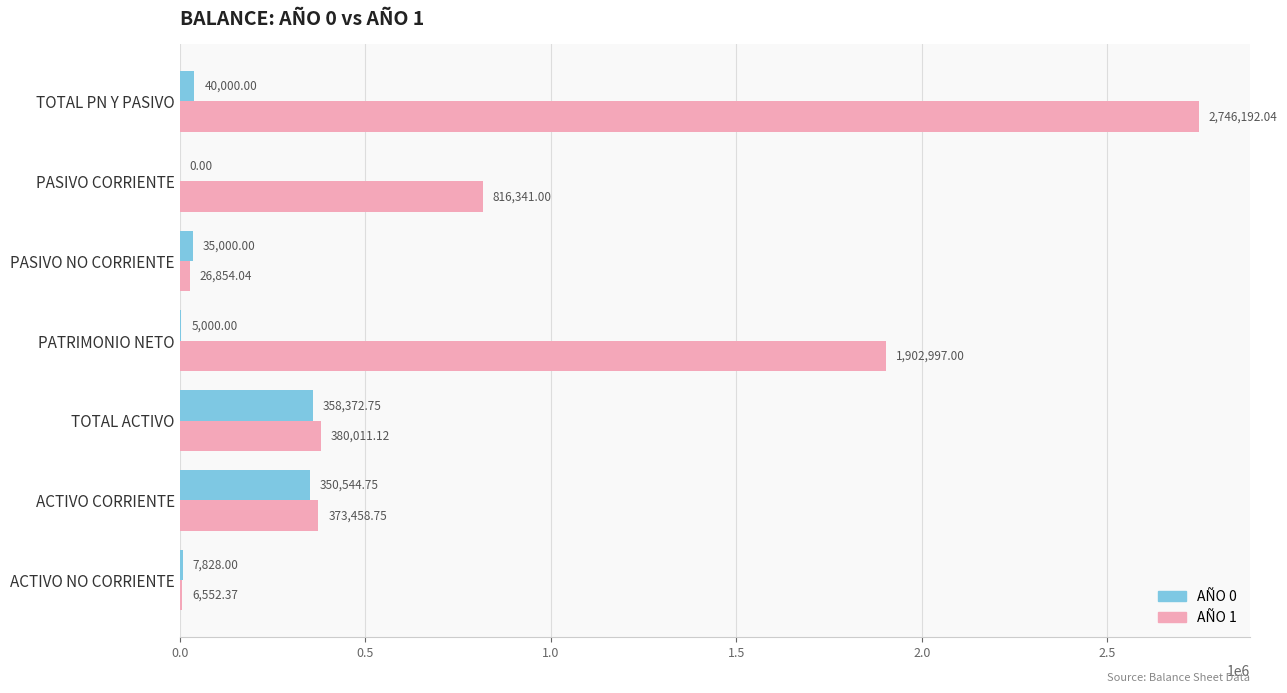

What is the sum of the AÑO 1 values at PASIVO NO CORRIENTE and PASIVO CORRIENTE?

843195.0